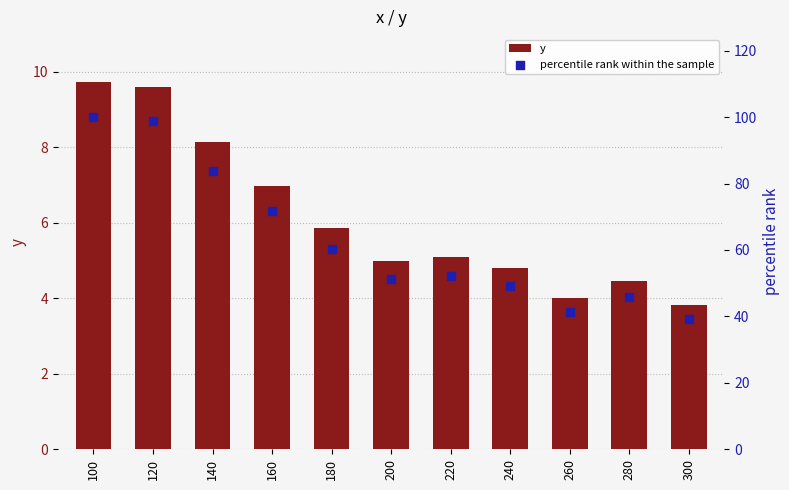

Which series reaches the maximum Y coordinate?

percentile rank within the sample